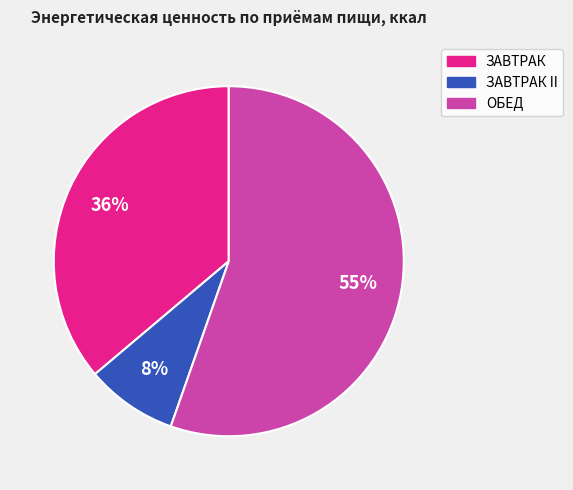

How many segments does this pie chart have?

3